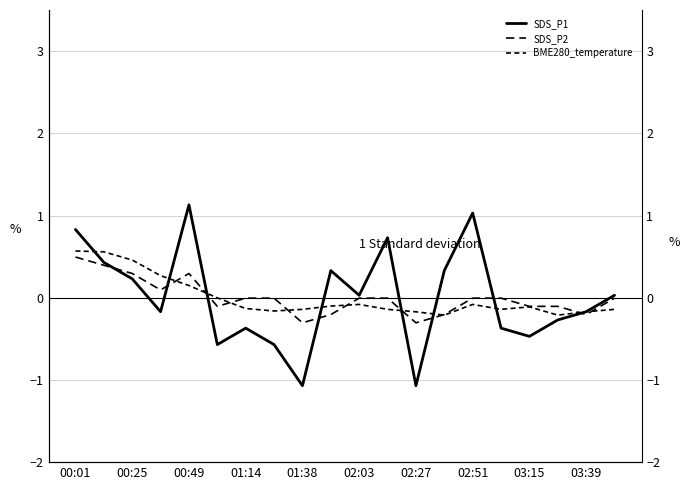

What is the greatest value displayed?

1.1